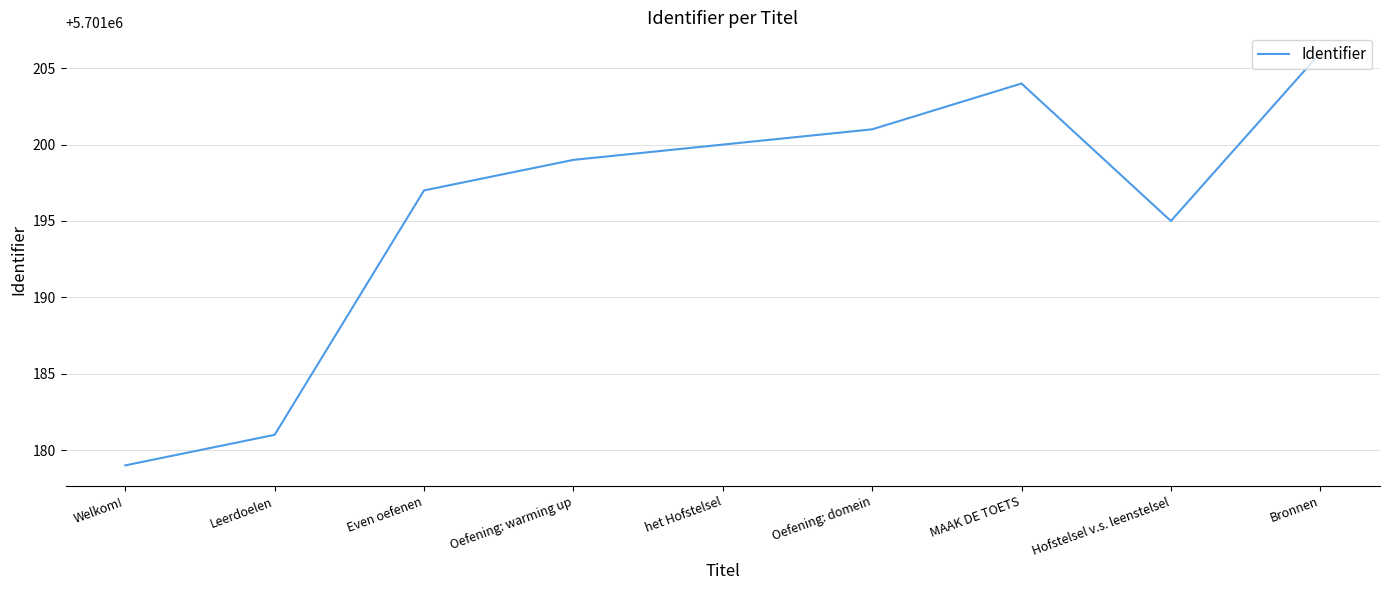

Reading left to right, list all the values displayed in this chart.

Welkom!=5701179	Leerdoelen=5701181	Even oefenen=5701197	Oefening: warming up=5701199	het Hofstelsel=5701200	Oefening: domein=5701201	MAAK DE TOETS=5701204	Hofstelsel v.s. leenstelsel=5701195	Bronnen=5701206